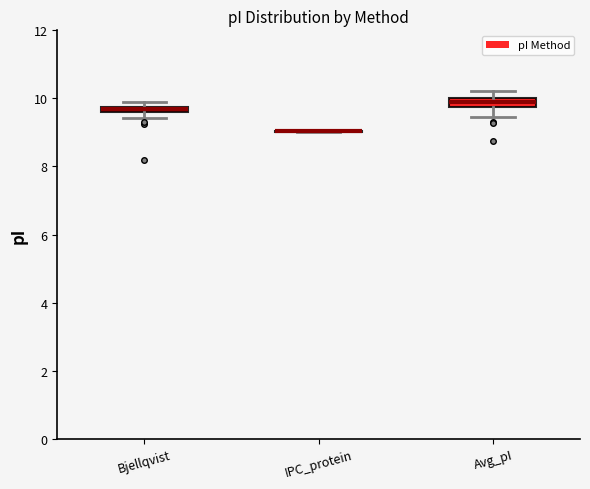

Where is the upper edge of the box for Bjellqvist on the y-axis? The values are not printed on the chart, so give them approximately, as read against the axis.

9.8